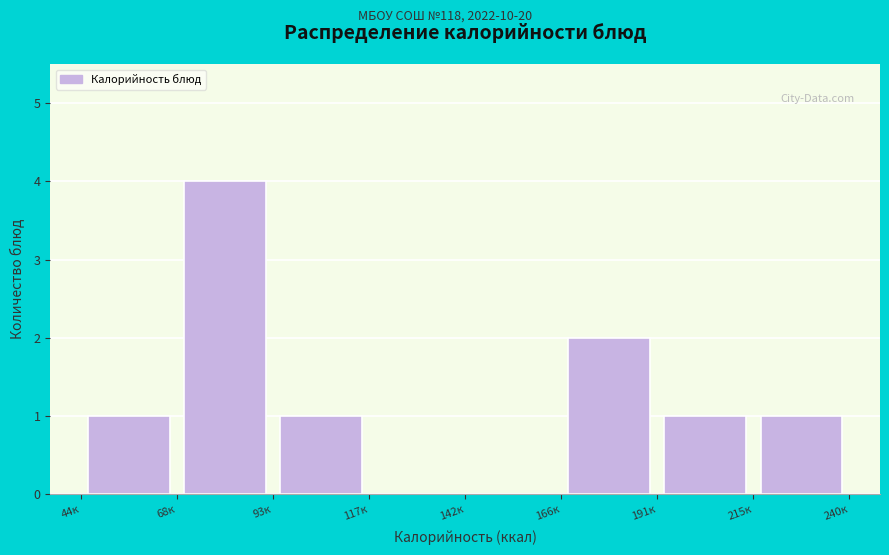

Reading left to right, transcribe this chart: for each bar, give the range it covers on the x-axis and its height. Neither the bar edges nor the heights are printed on the chart, so give them approximately, as read against the axes.

44.0 to 68.5: 1
68.5 to 93.0: 4
93.0 to 117.5: 1
117.5 to 142.0: 0
142.0 to 166.5: 0
166.5 to 191.0: 2
191.0 to 215.5: 1
215.5 to 240.0: 1